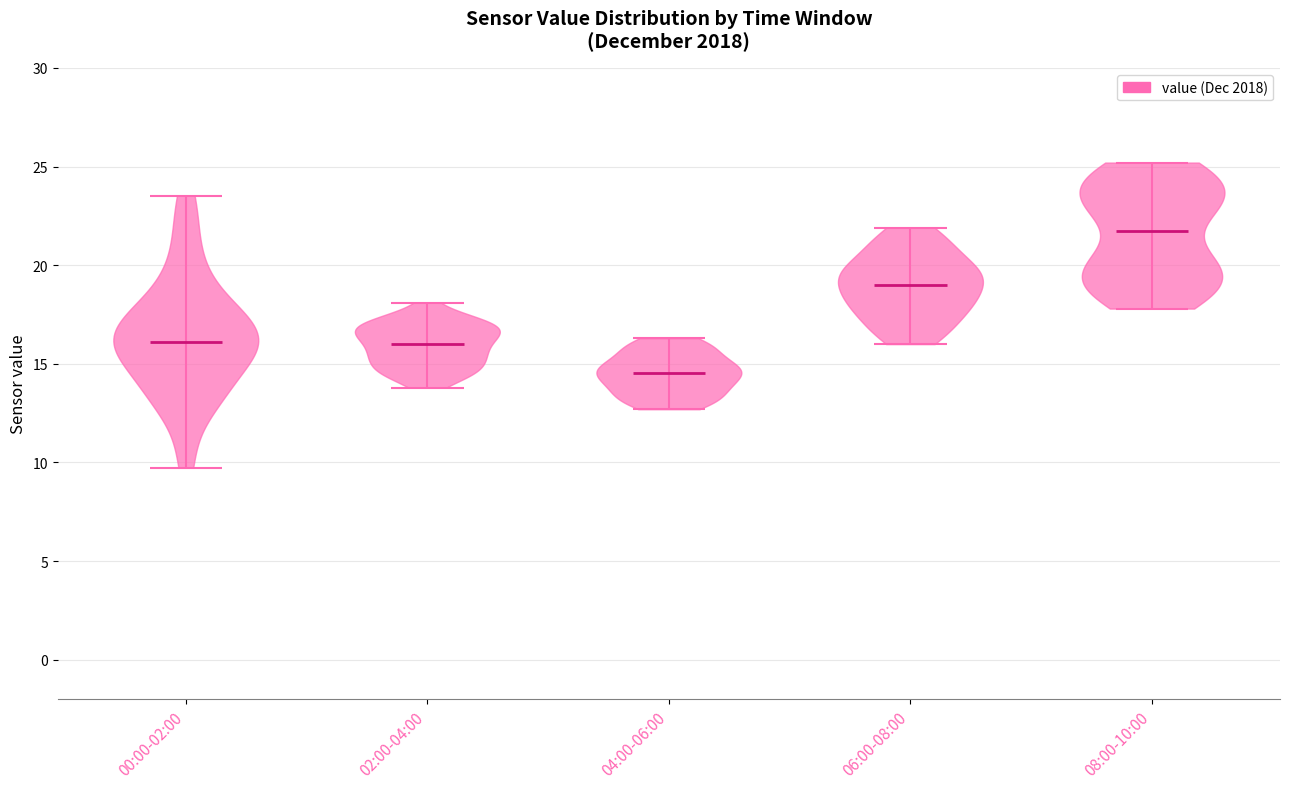

Reading left to right, read every violin against the y-axis: where its median line is, and the lowest and highest points it reaches. The values are not printed on the chart, so give them approximately, as read against the axis.

00:00-02:00: median line 16.0, lowest point 9.5, highest point 23.5
02:00-04:00: median line 16.0, lowest point 14.0, highest point 18.0
04:00-06:00: median line 14.5, lowest point 12.5, highest point 16.5
06:00-08:00: median line 19.0, lowest point 16.0, highest point 22.0
08:00-10:00: median line 22.0, lowest point 18.0, highest point 25.0